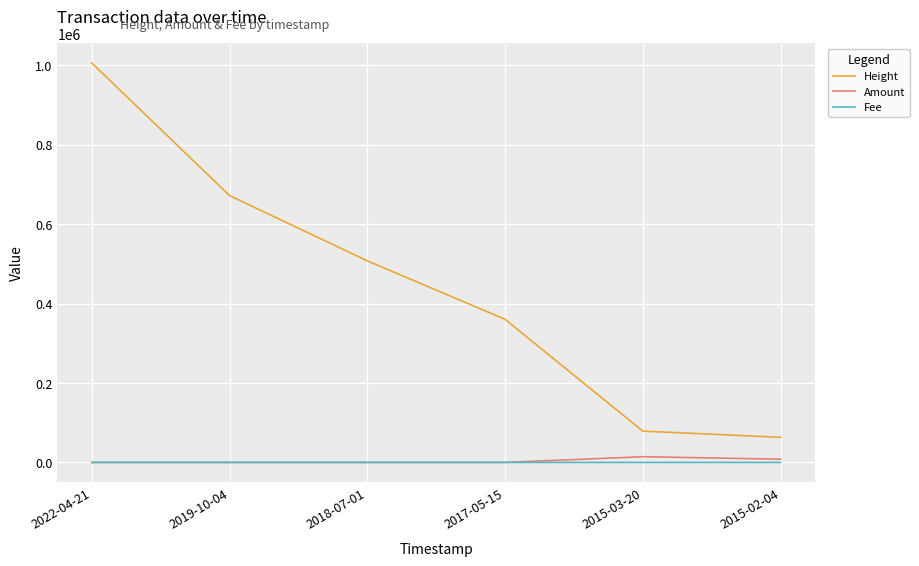

True or false: Amount and Height intersect in this chart.

False